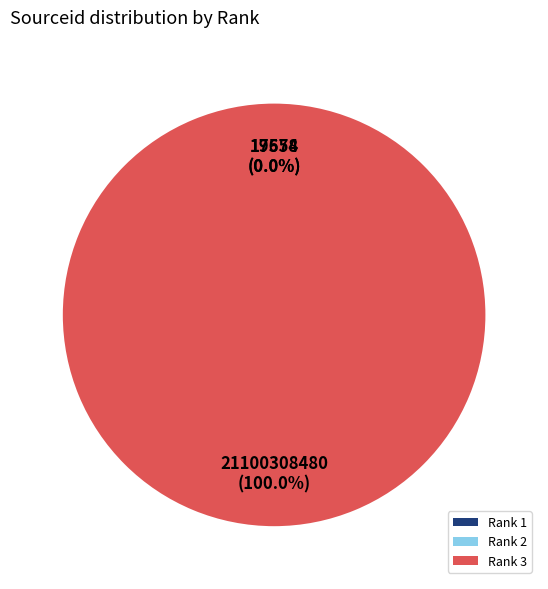

Is there any slice that represents more than half of the pie?

Yes